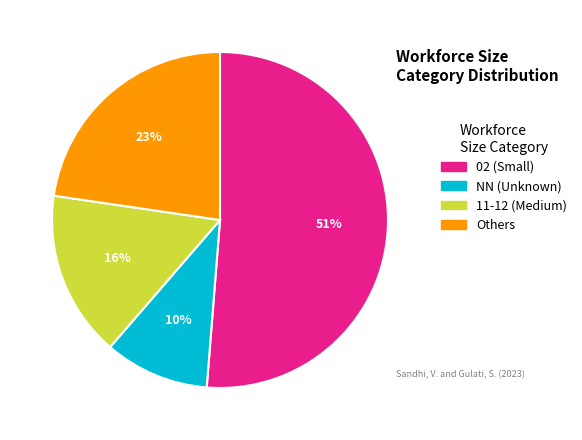

How many slices are in this pie chart?

4